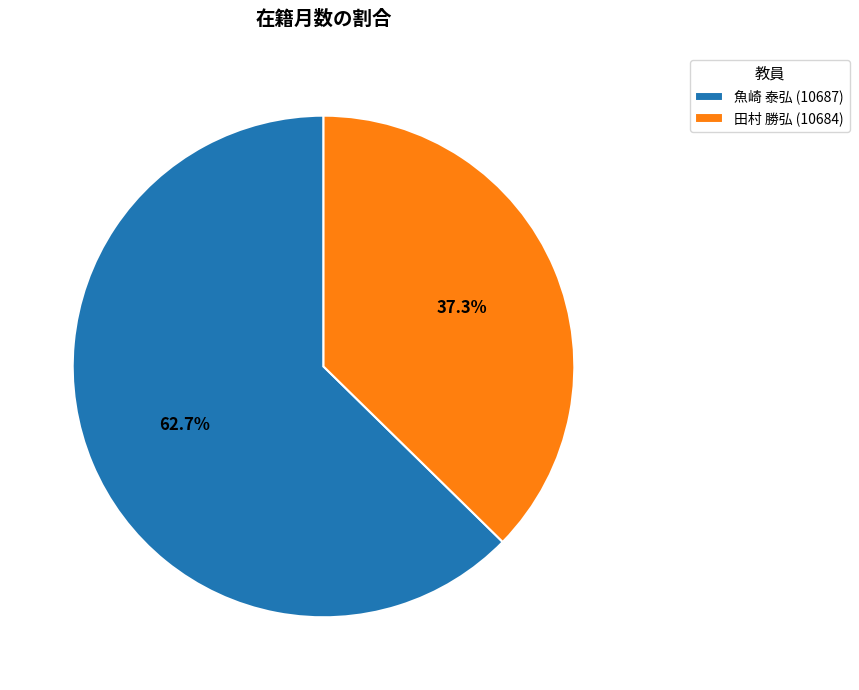

Rank the categories by value from highest to lowest.

魚崎 泰弘 (10687), 田村 勝弘 (10684)